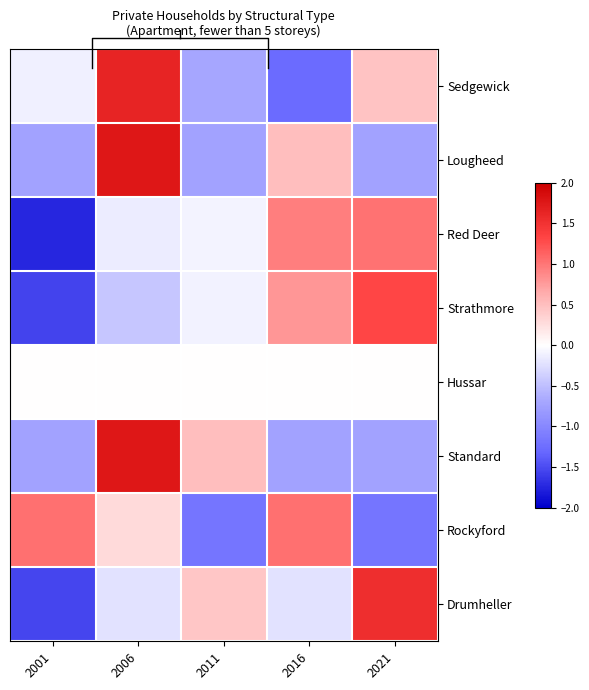

The value of Strathmore at 2011 is -0.1. True or false?

False